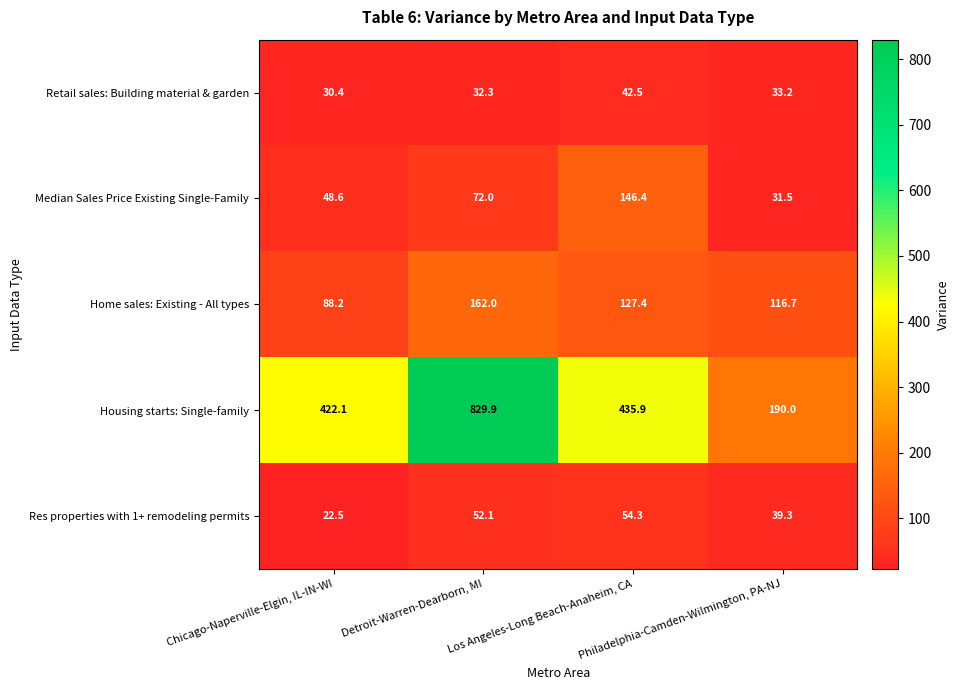

At how many categories does at least one series exceed 647?

1